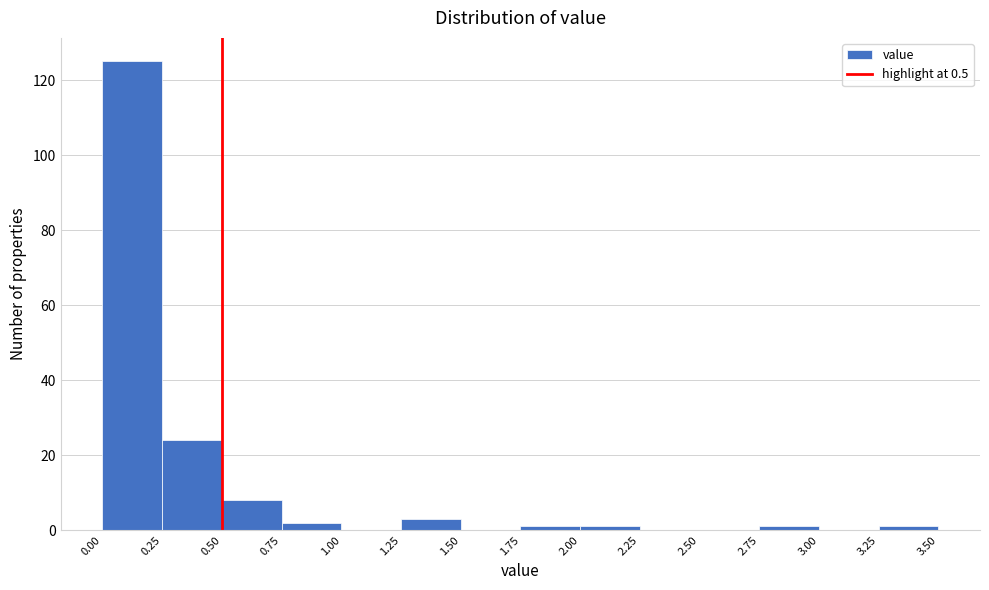

Which range on the x-axis has the tallest bar?

0.00 to 0.25